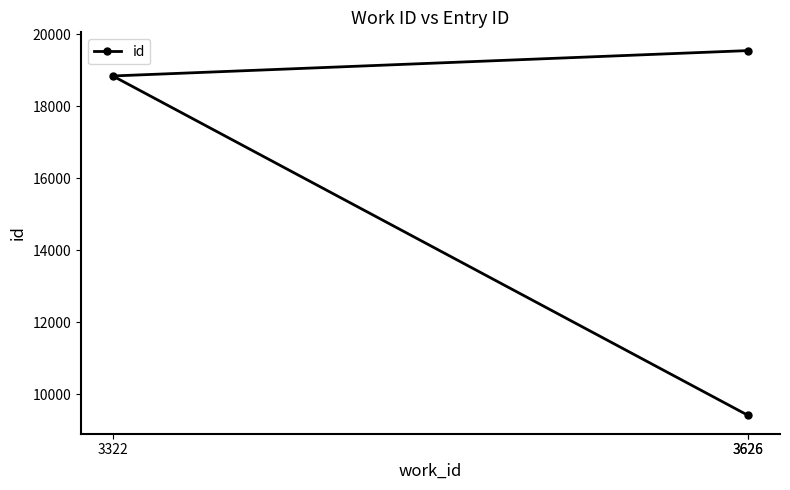

What is the label of the 3rd point from the right?

3626